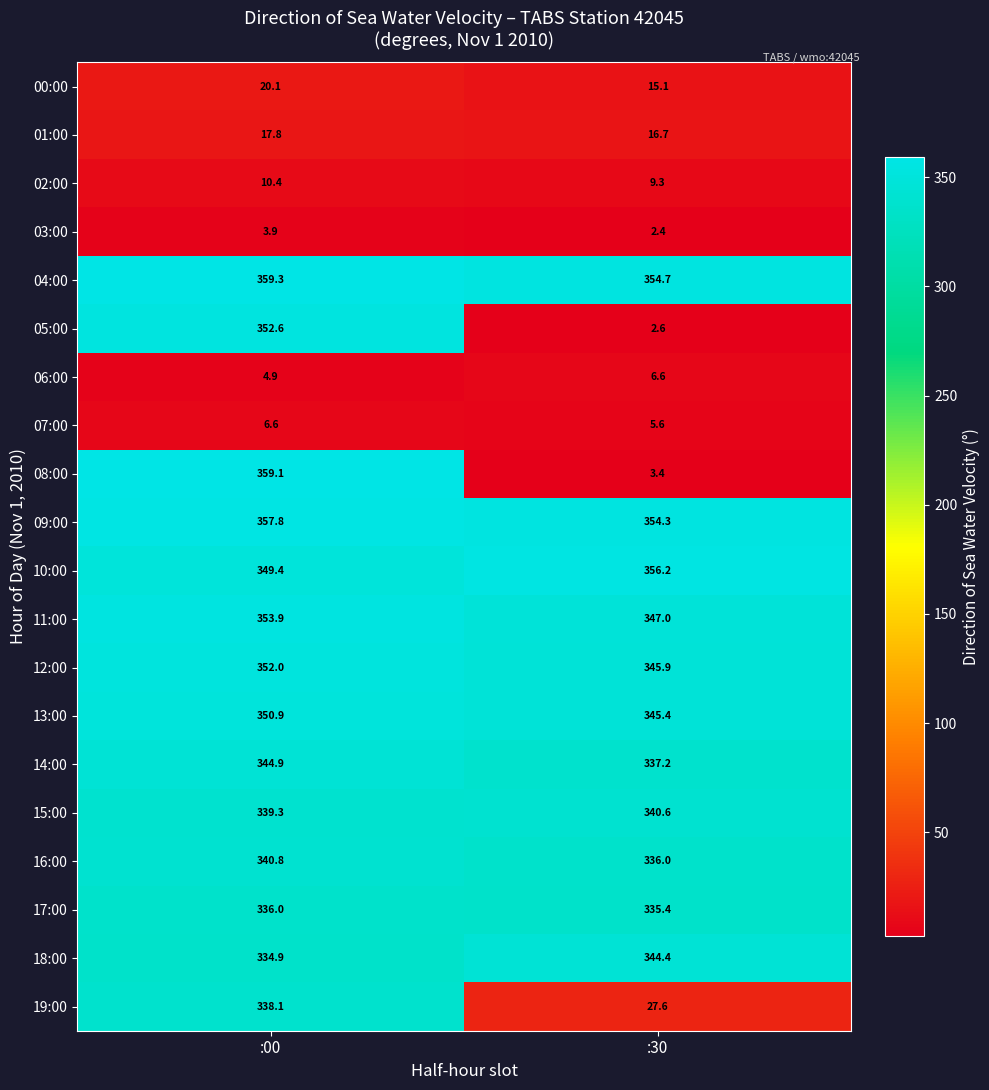

The value of 15:00 at :30 is 584.2. True or false?

False